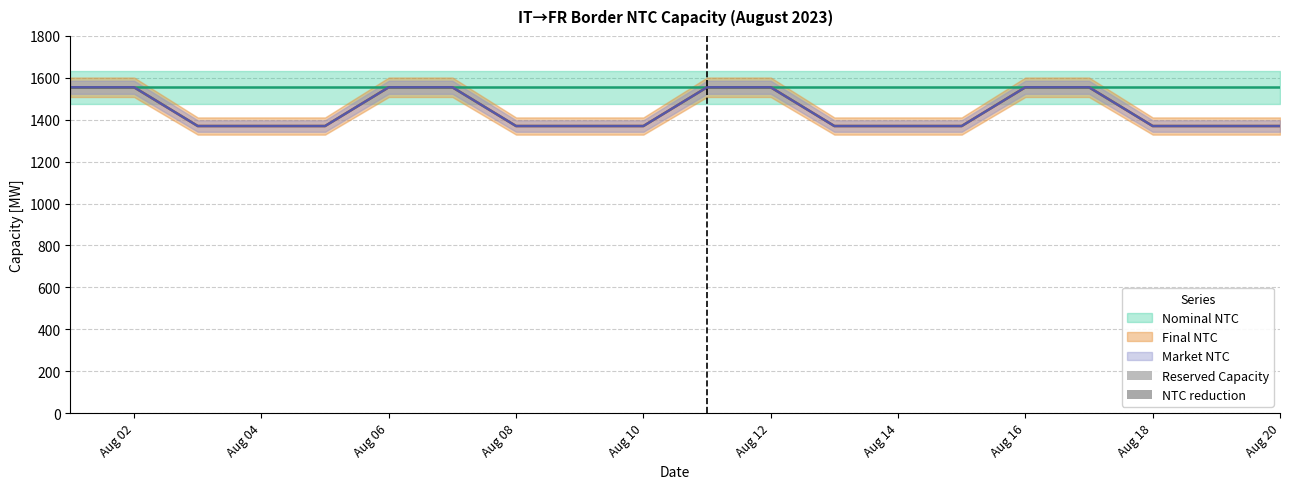

The value of NTC reduction at 2023-08-02 is 0. True or false?

True